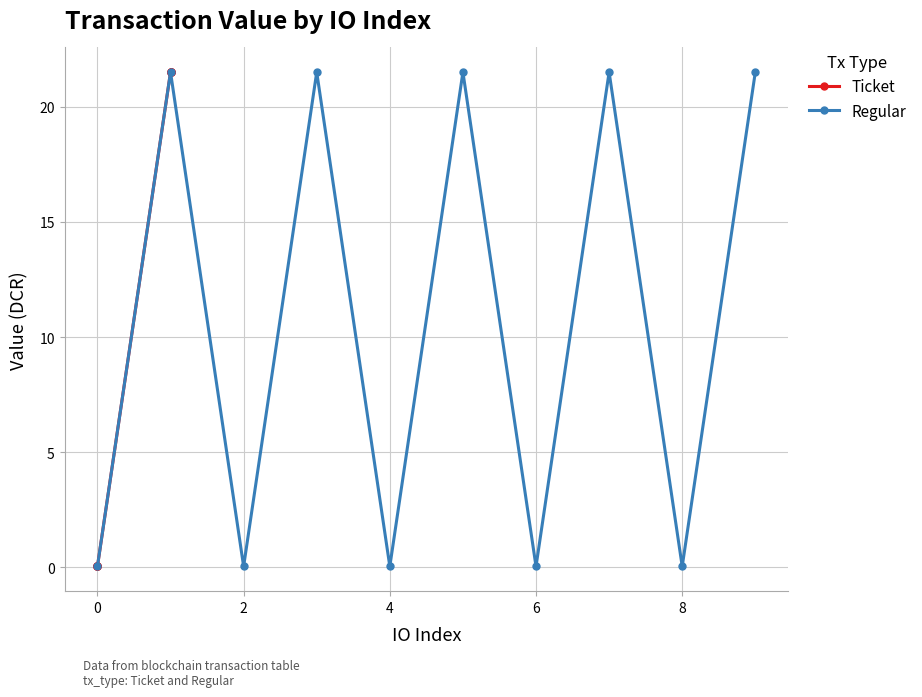

What is the sum of all Ticket values?

107.7